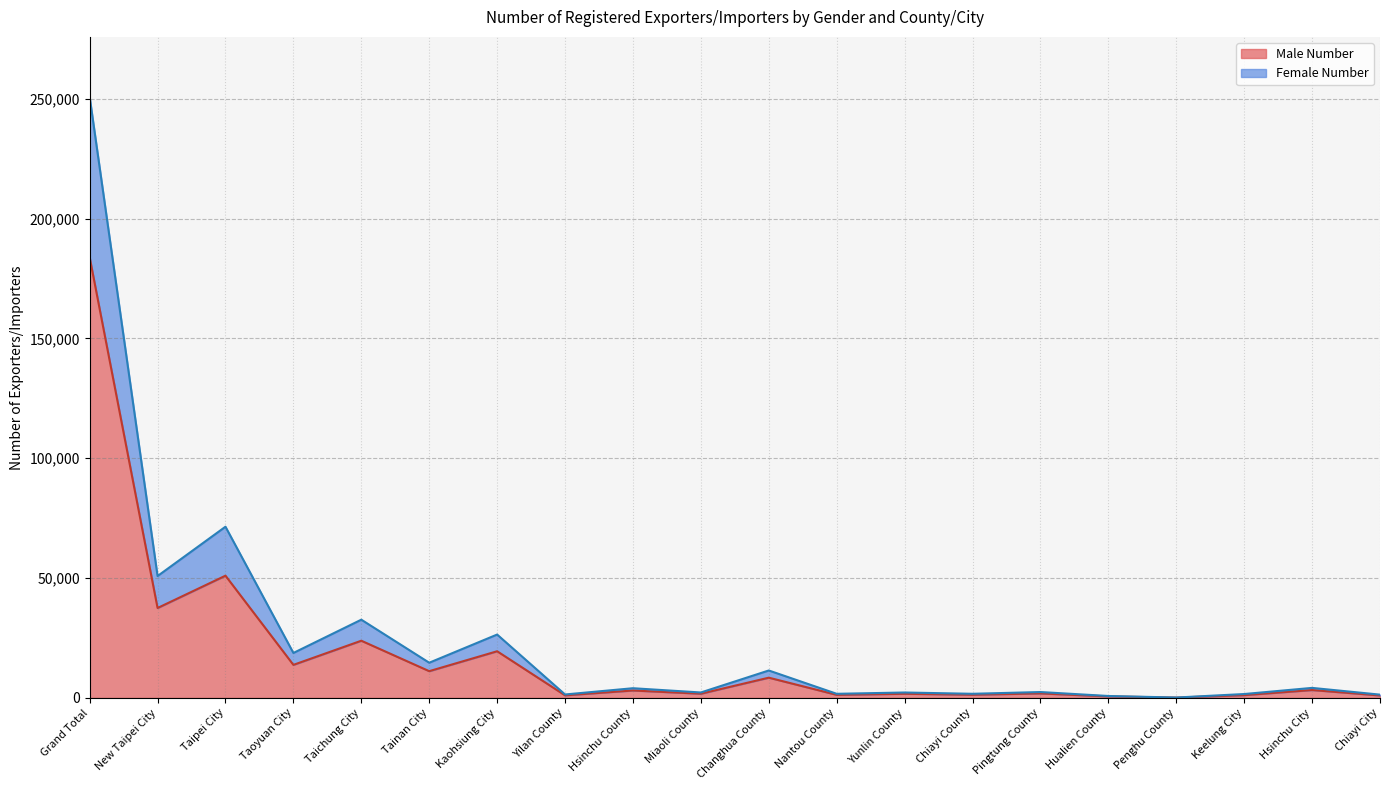

What position from the left is Hualien County?

16